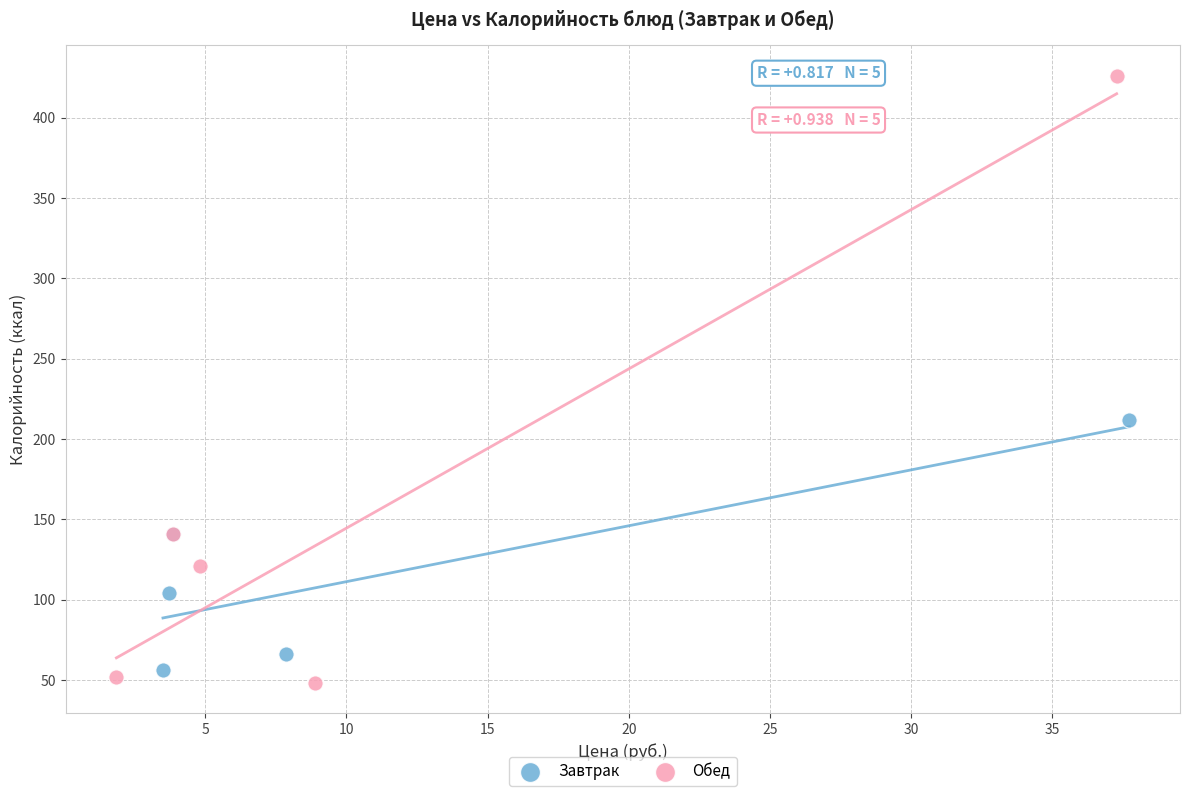

Which series has the largest Y range (max minus min)?

Обед